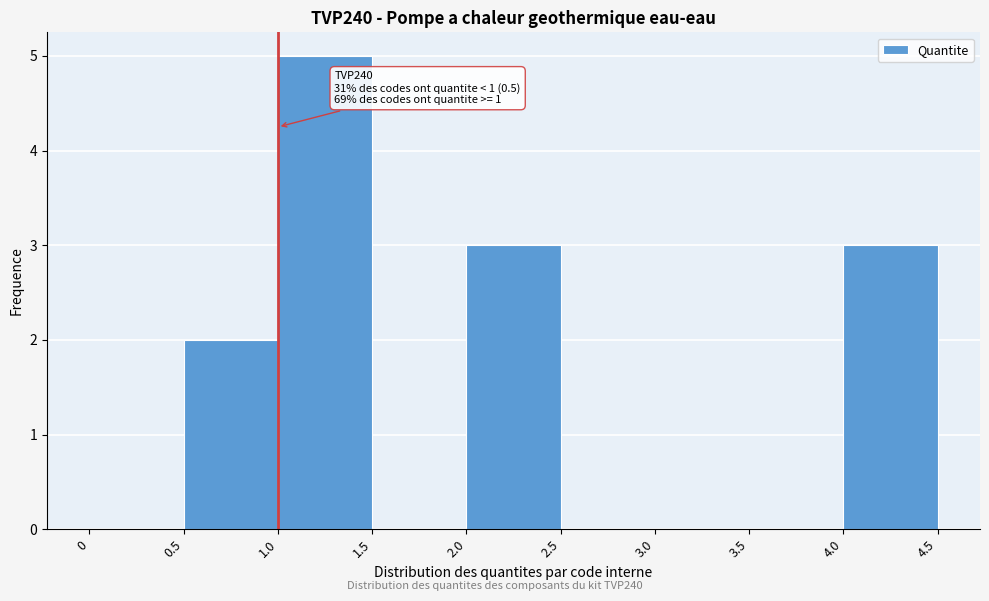

Over which range of the x-axis is the bar tallest?

1.0 to 1.5